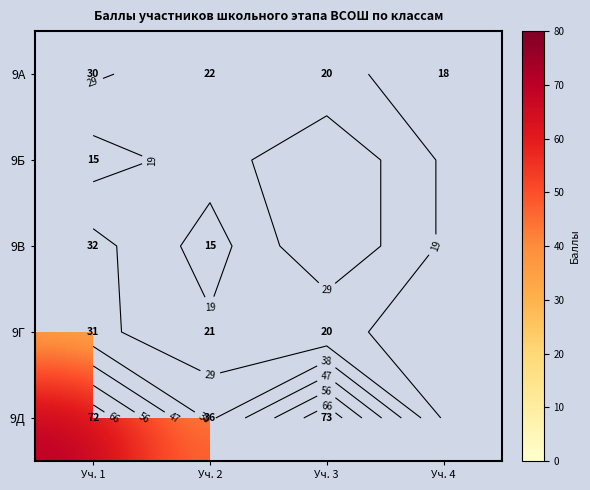

List the labels in order of 9Б value, smallest first.

Уч. 1, Уч. 2, Уч. 3, Уч. 4